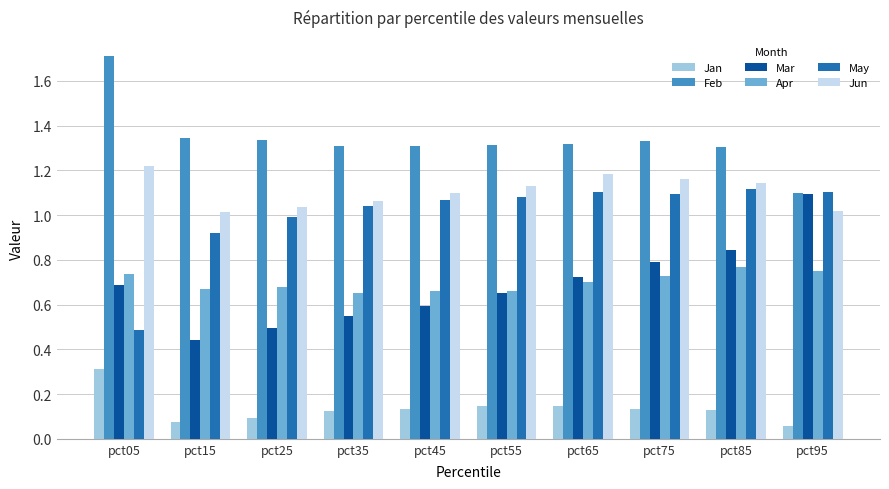

Which category has the highest value across all series?

pct05